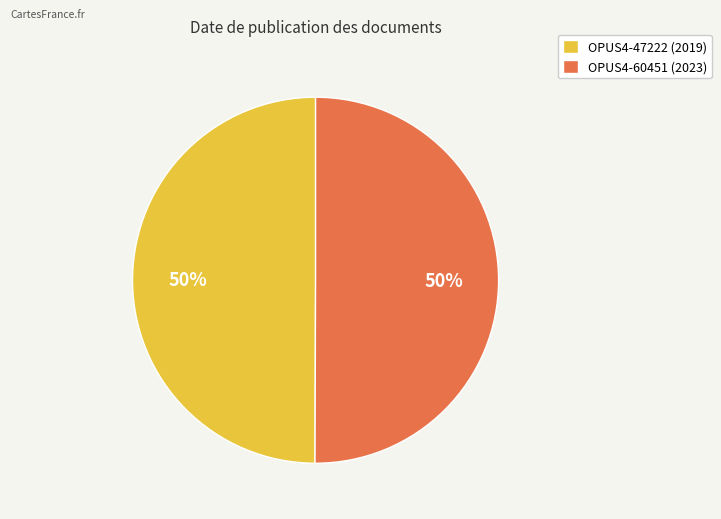

How many segments does this pie chart have?

2